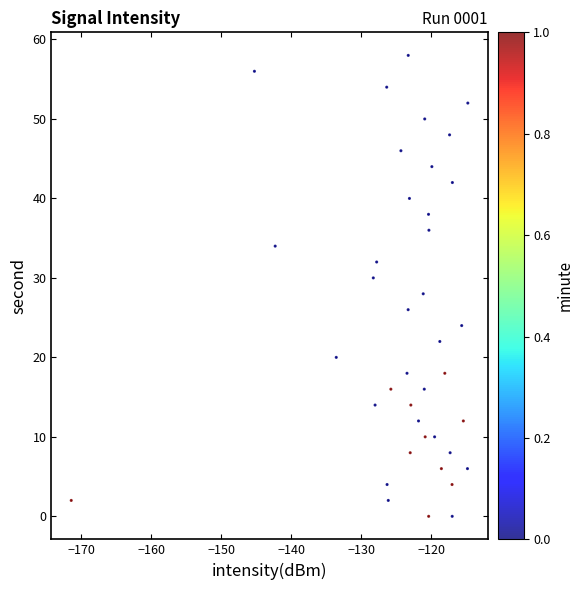

What is the range of Y values (max minus min)?

58